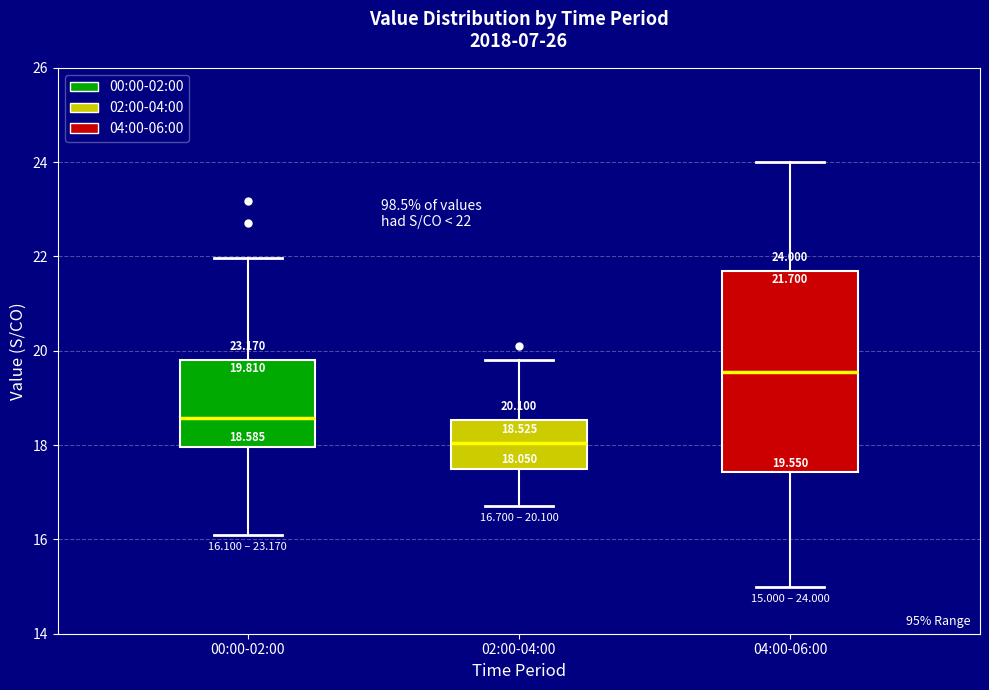

Comparing the boxes themselves (not the whiskers), which one is the tallest?

04:00-06:00